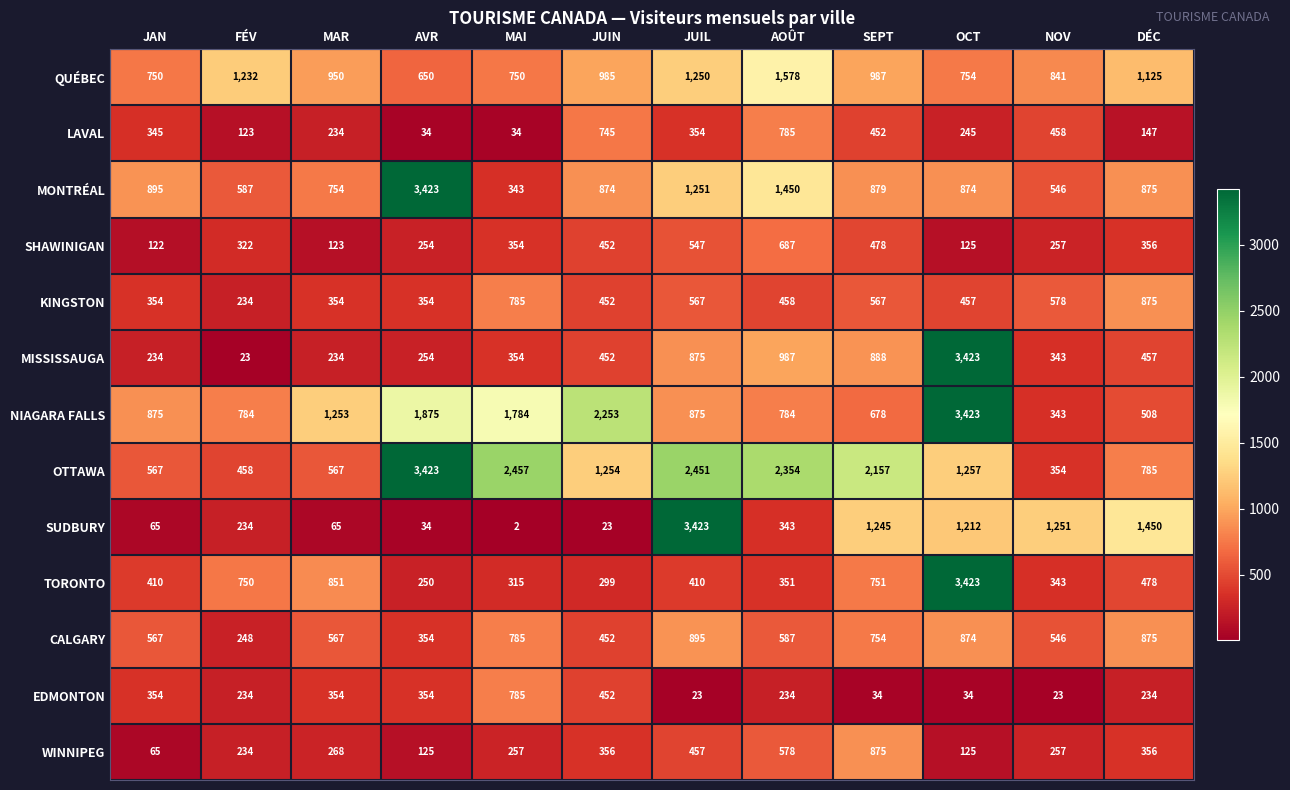

Which series has the largest range (max minus min)?

SUDBURY